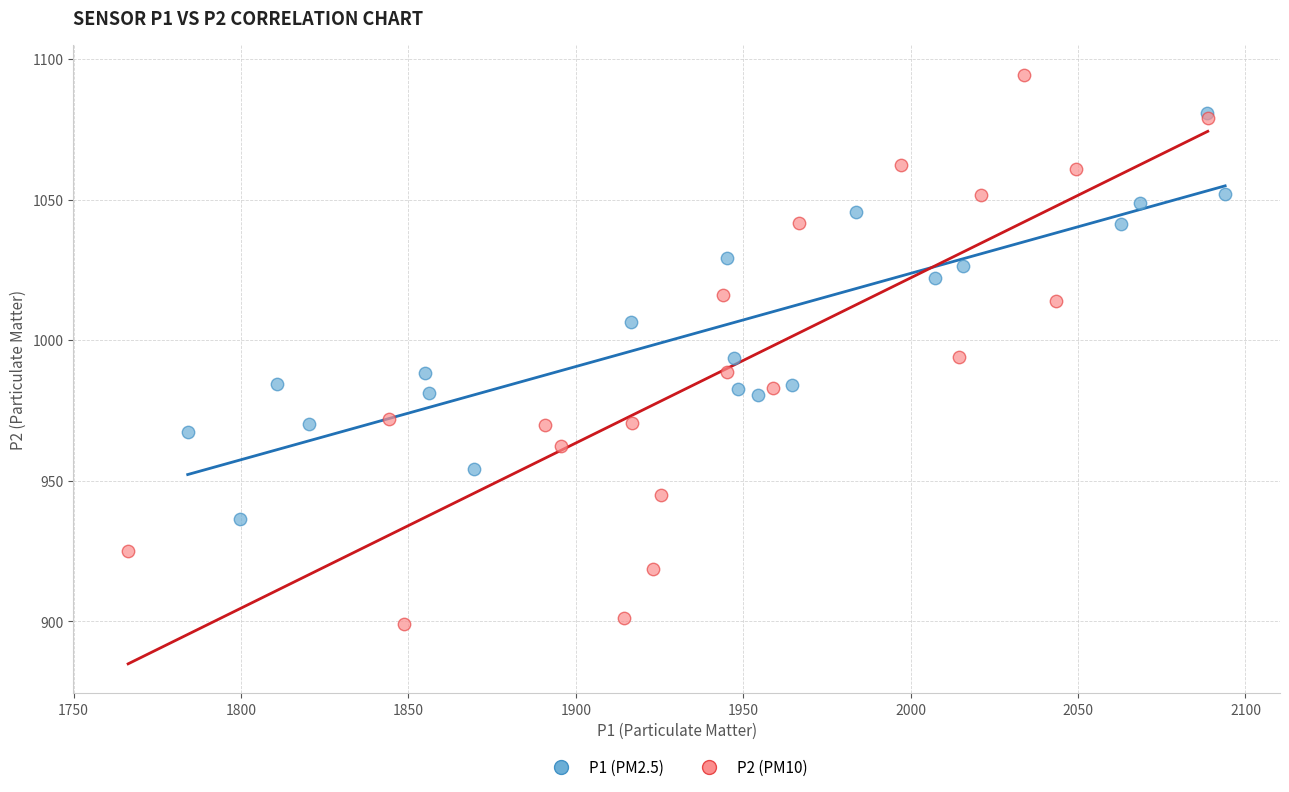

Which series has the widest spread of Y values?

P2 (PM10)